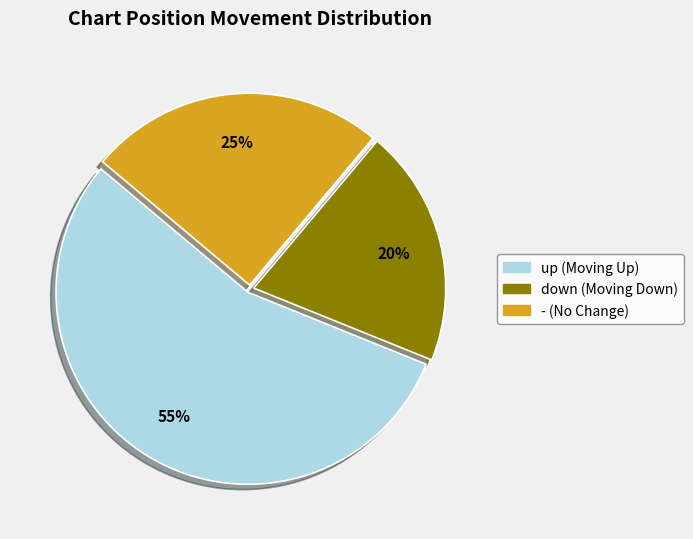

To the nearest percent, what portion does up represent?

55%